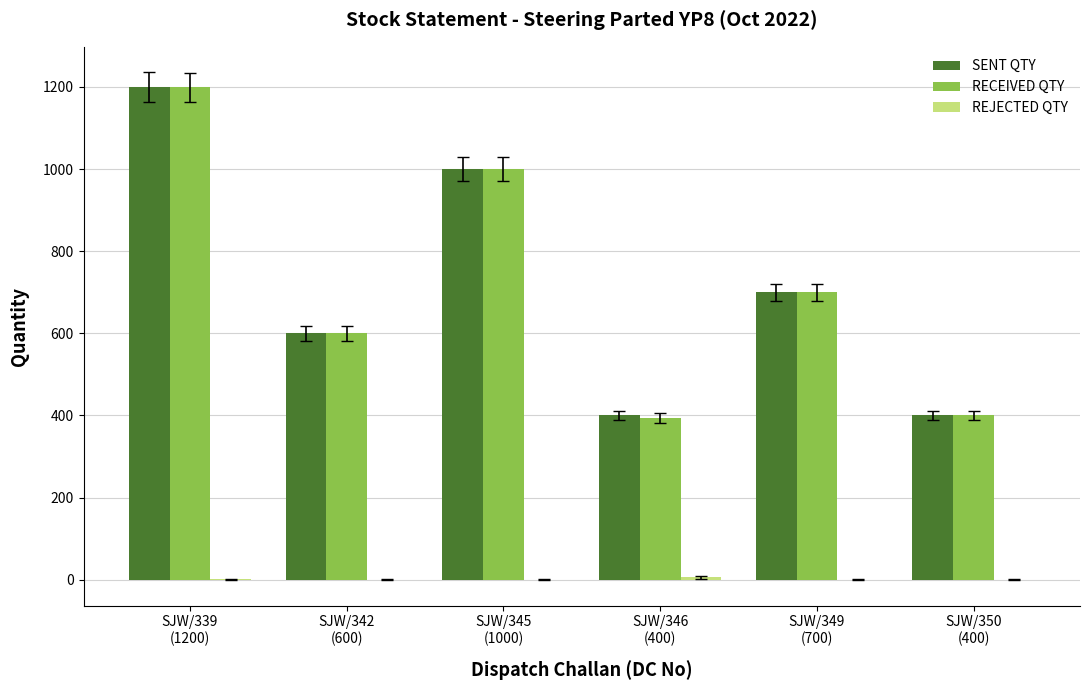

At which category is the sum across all series the highest?

SJW/339
(1200)